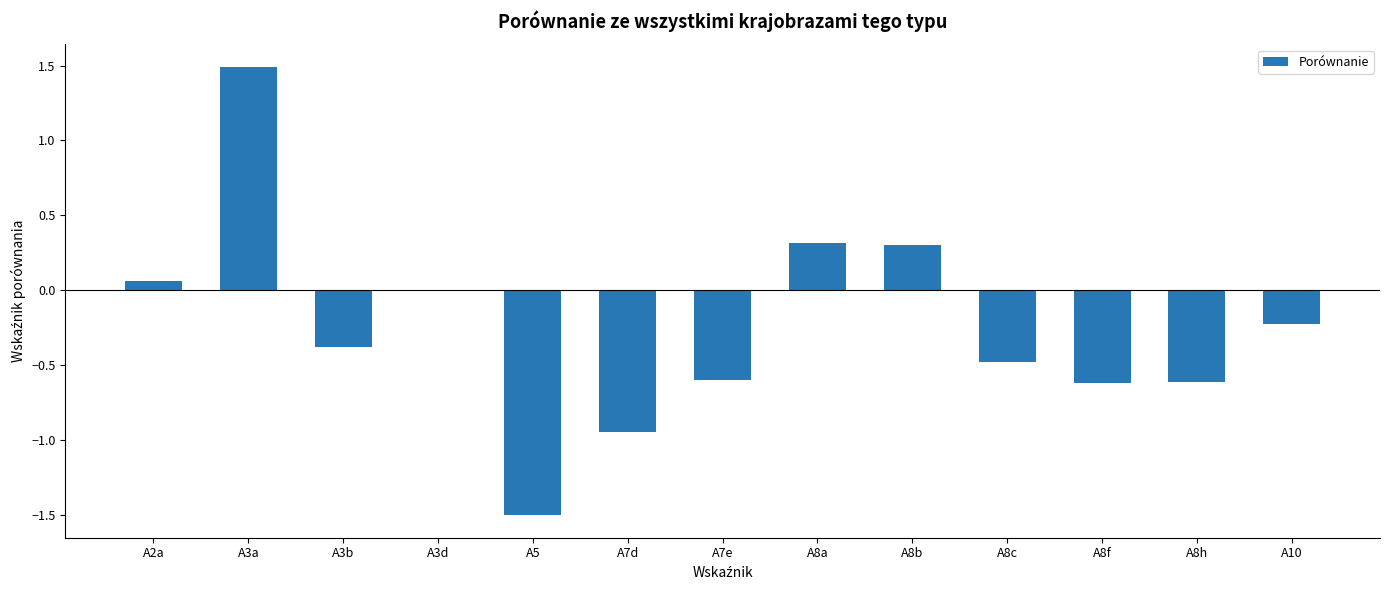

What is the maximum value shown in the chart?

1.5